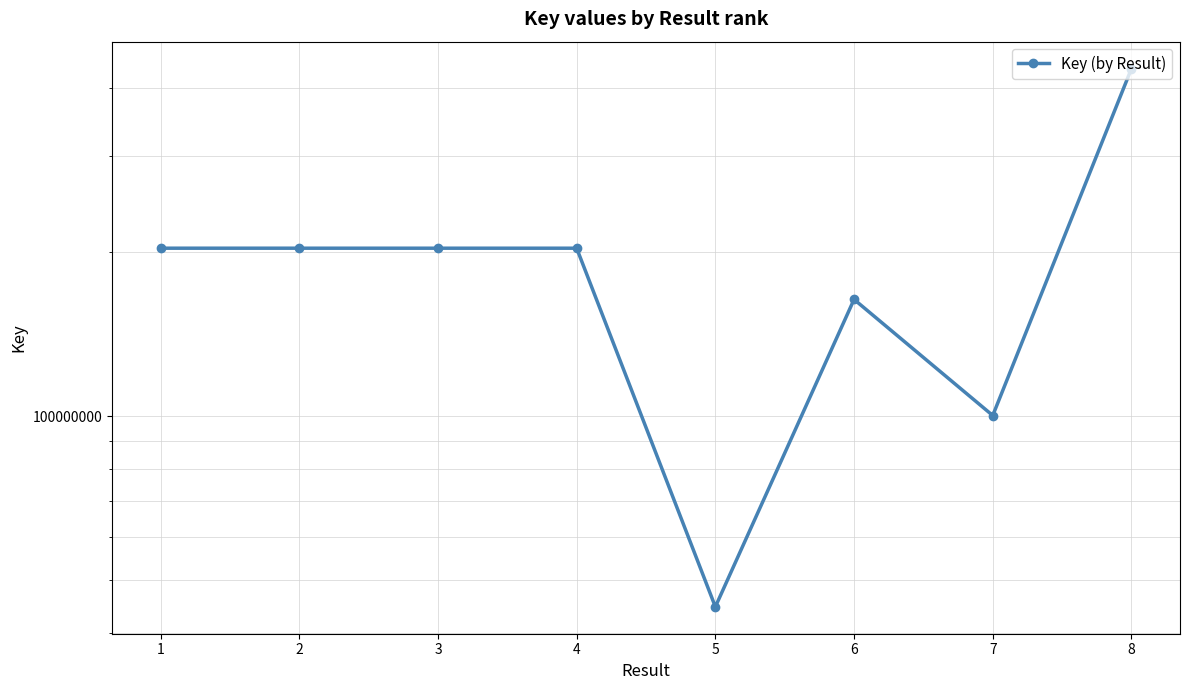

List the labels in order of value, largest first.

8, 1, 2, 3, 4, 6, 7, 5